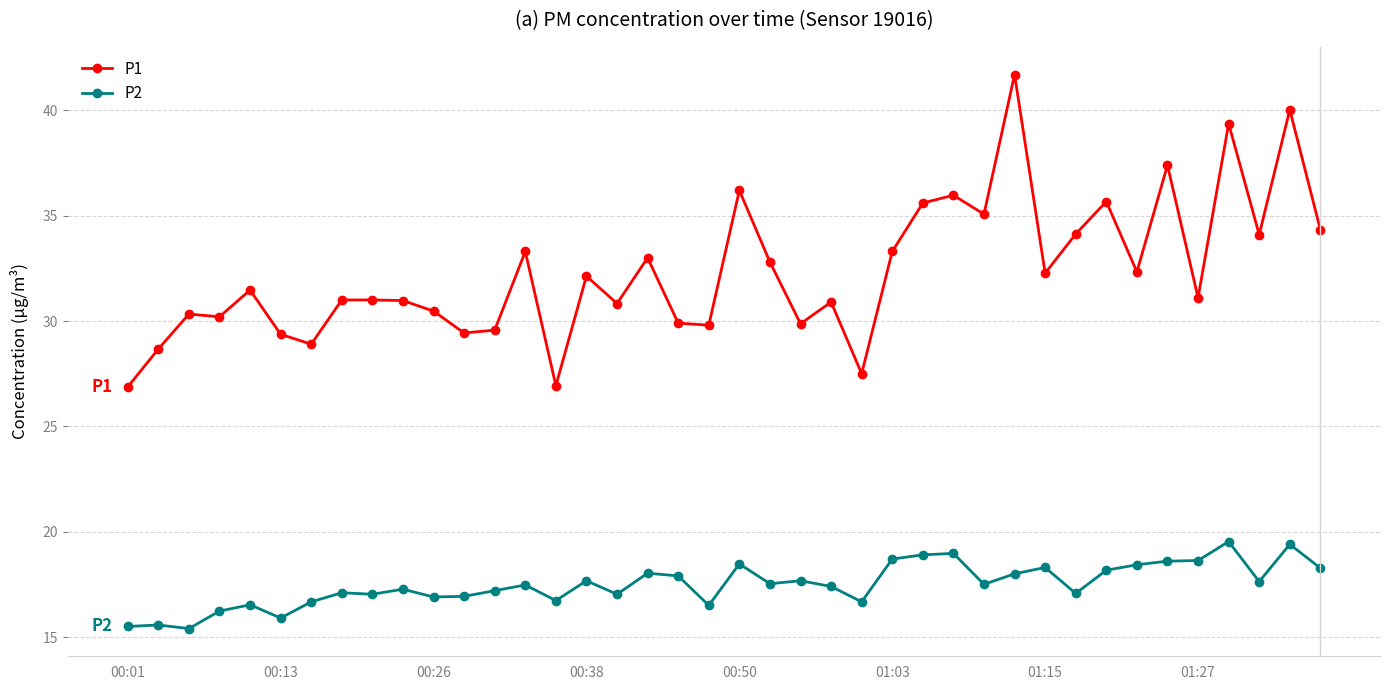

What is the greatest value displayed?

41.7